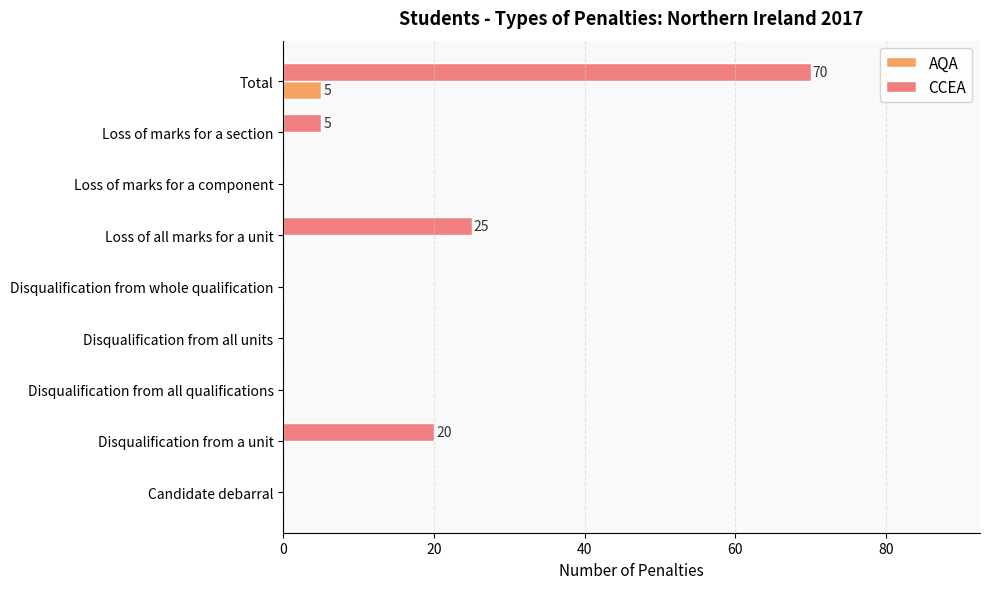

How many data points does each series have?

9